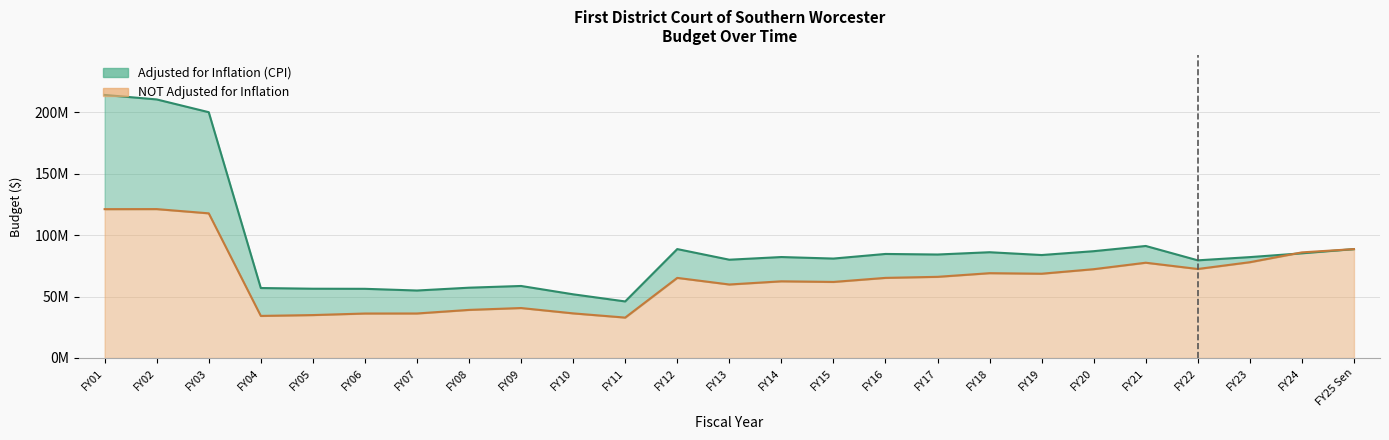

In Adjusted for Inflation (CPI), how many points are higher than both neighbors (excluding endpoints)?

6